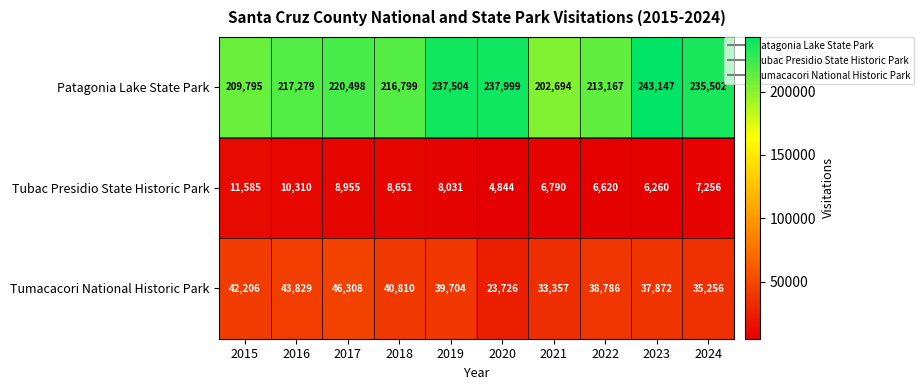

Reading right to left, transcribe all the data shown in this chart.

Patagonia Lake State Park: 2024=235502	2023=243147	2022=213167	2021=202694	2020=237999	2019=237504	2018=216799	2017=220498	2016=217279	2015=209795
Tubac Presidio State Historic Park: 2024=7256	2023=6260	2022=6620	2021=6790	2020=4844	2019=8031	2018=8651	2017=8955	2016=10310	2015=11585
Tumacacori National Historic Park: 2024=35256	2023=37872	2022=38786	2021=33357	2020=23726	2019=39704	2018=40810	2017=46308	2016=43829	2015=42206